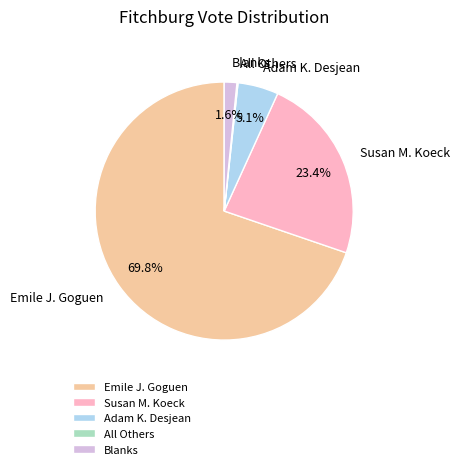

The Blanks slice represents 2% of the pie. True or false?

True